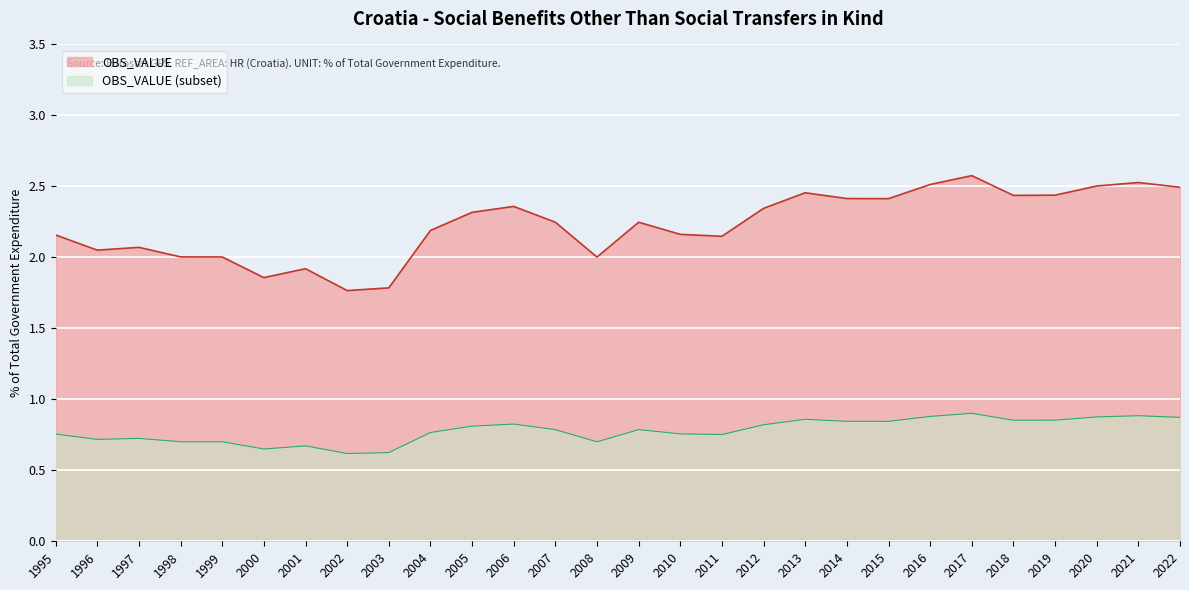

The value at 2012 is 1.0. True or false?

False